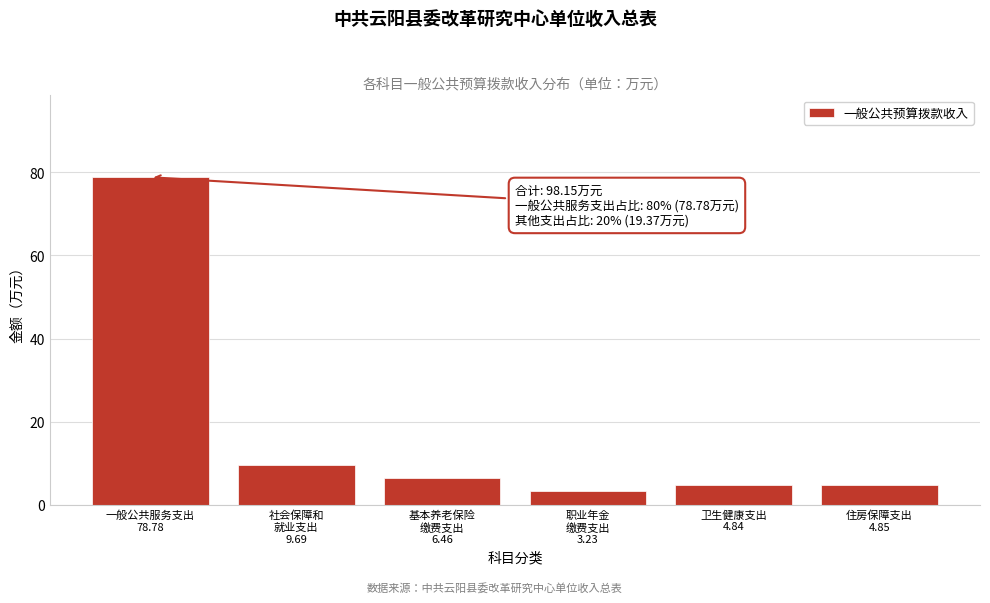

What is the average value?

18.0